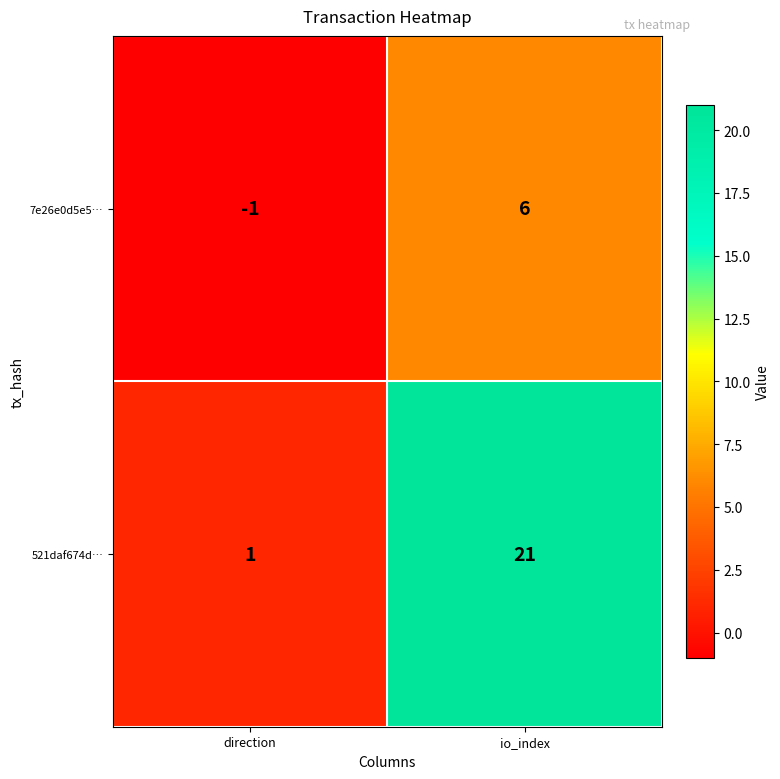

At which label is 521daf674d… closest to 11?

direction